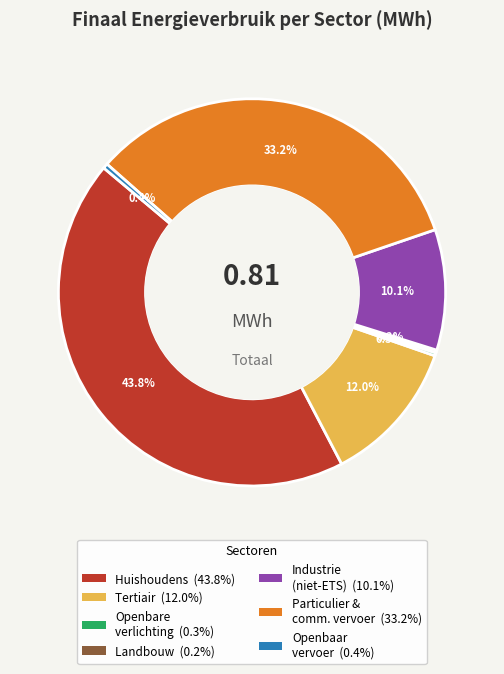

Is there any slice that represents more than half of the pie?

No